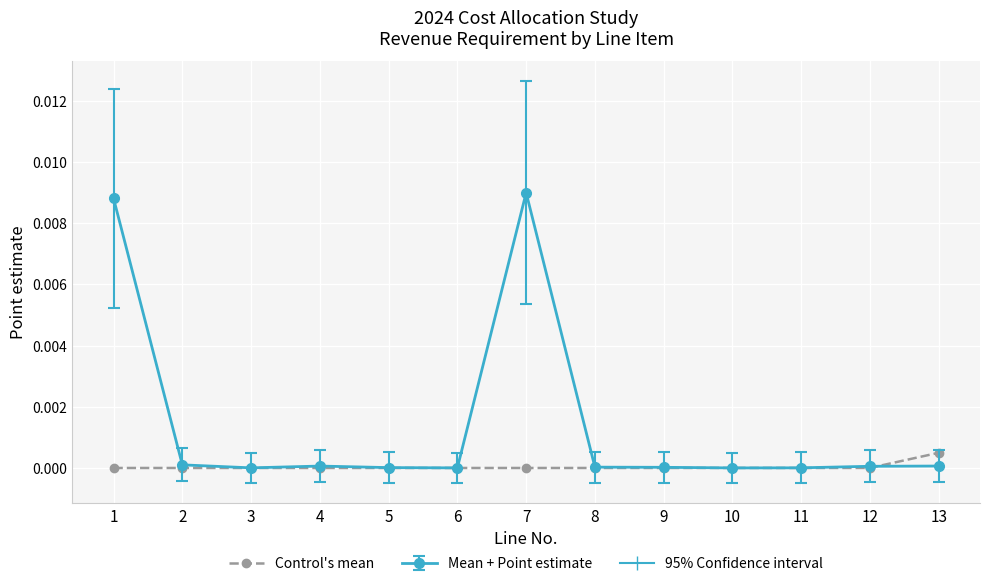

Which series has the widest spread of values?

Mean + Point estimate